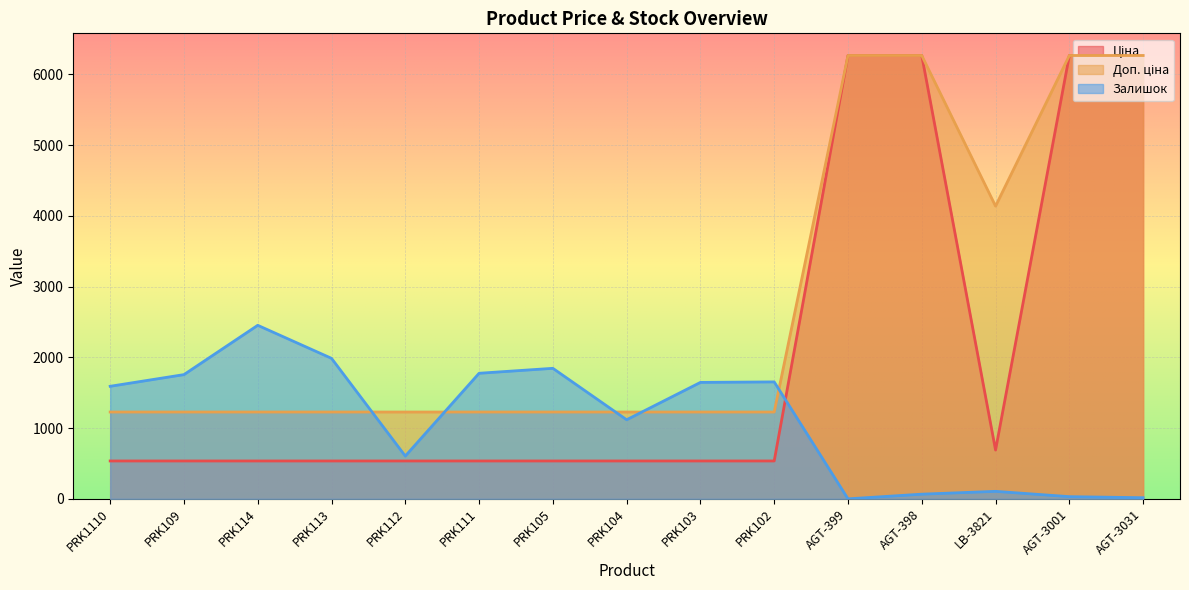

The Доп. ціна series shows 554.7 at PRK112. True or false?

False